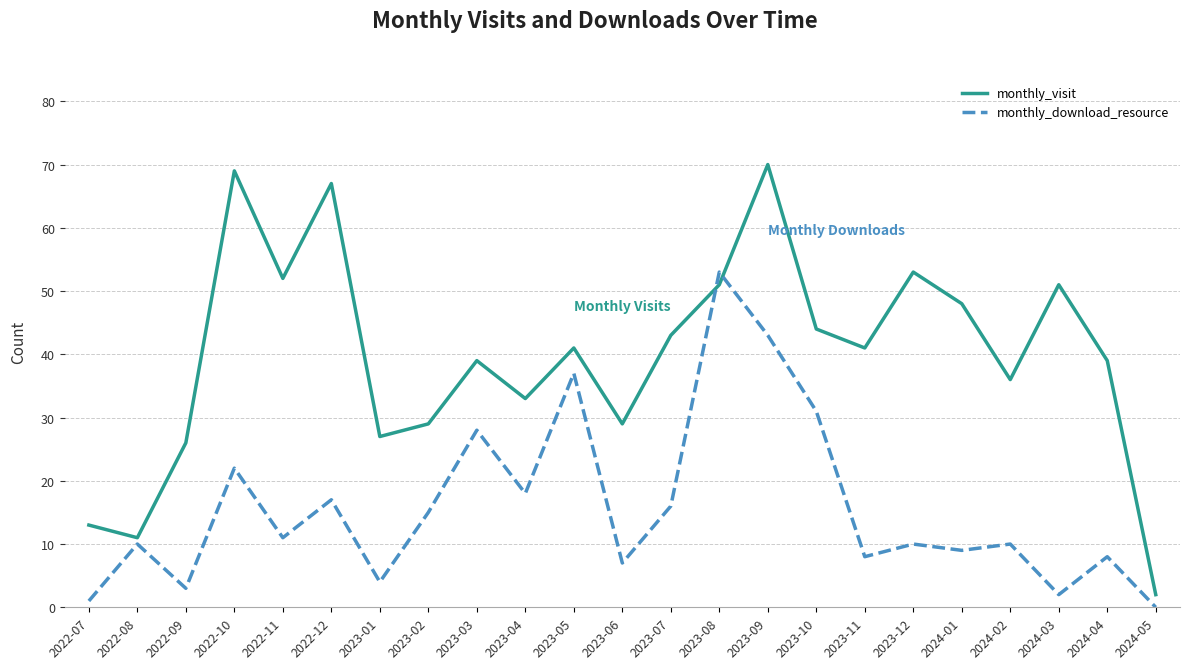

Where is the first local minimum for monthly_download_resource?

2022-09